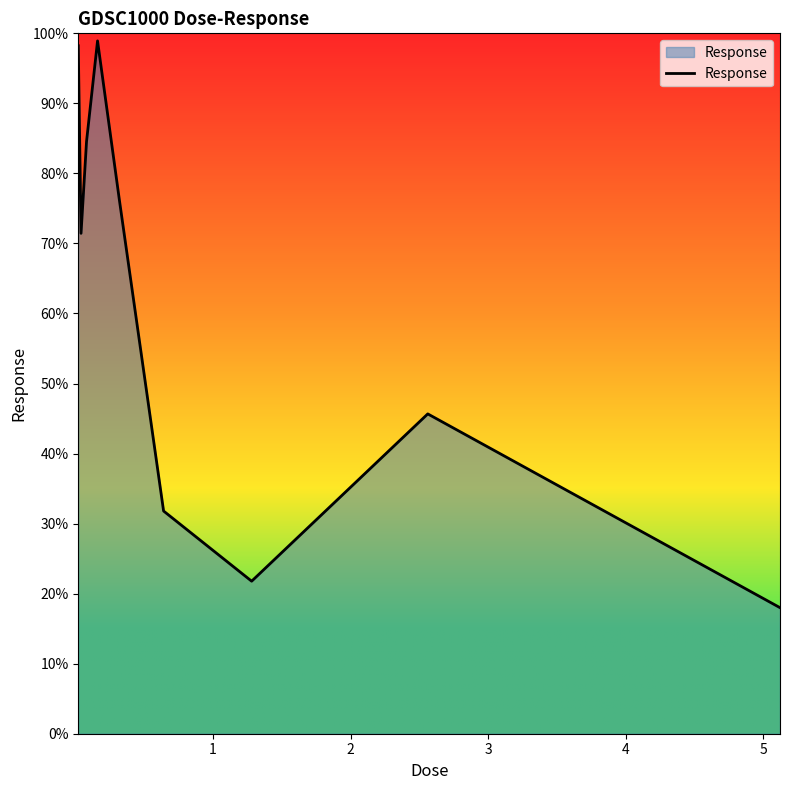

What is the greatest value displayed?

98.9